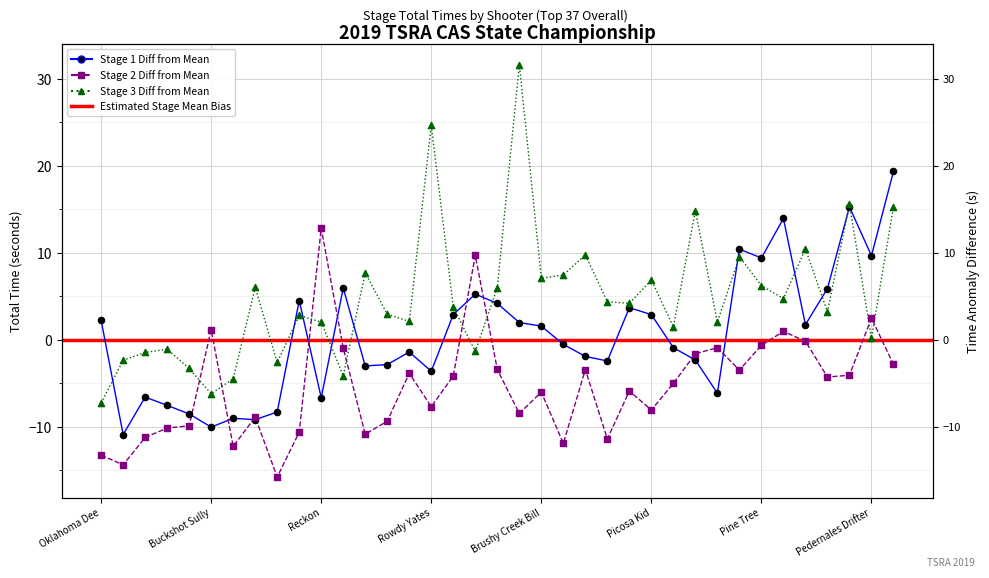

Which series has the widest spread of Y values?

Stage 3 Total Time